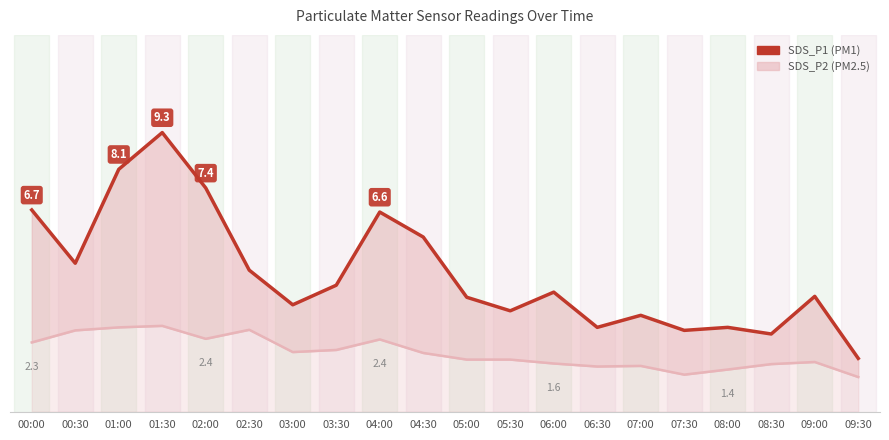

What is the spread (max minus min) of values at 01:30?

6.4